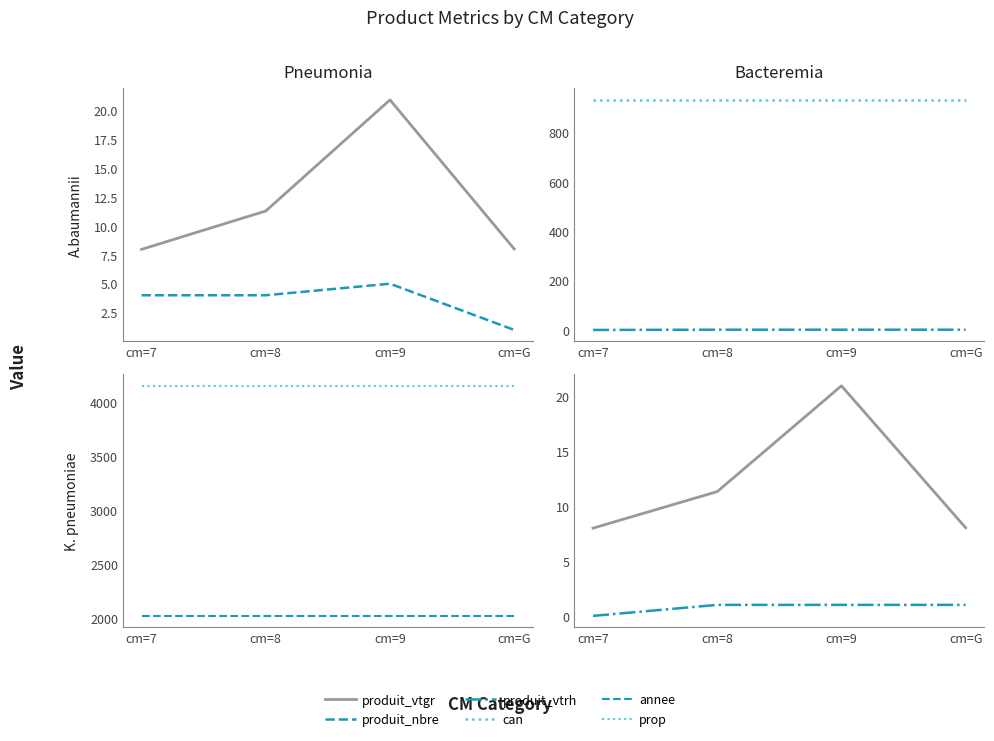

What position from the right is cm=9?

2